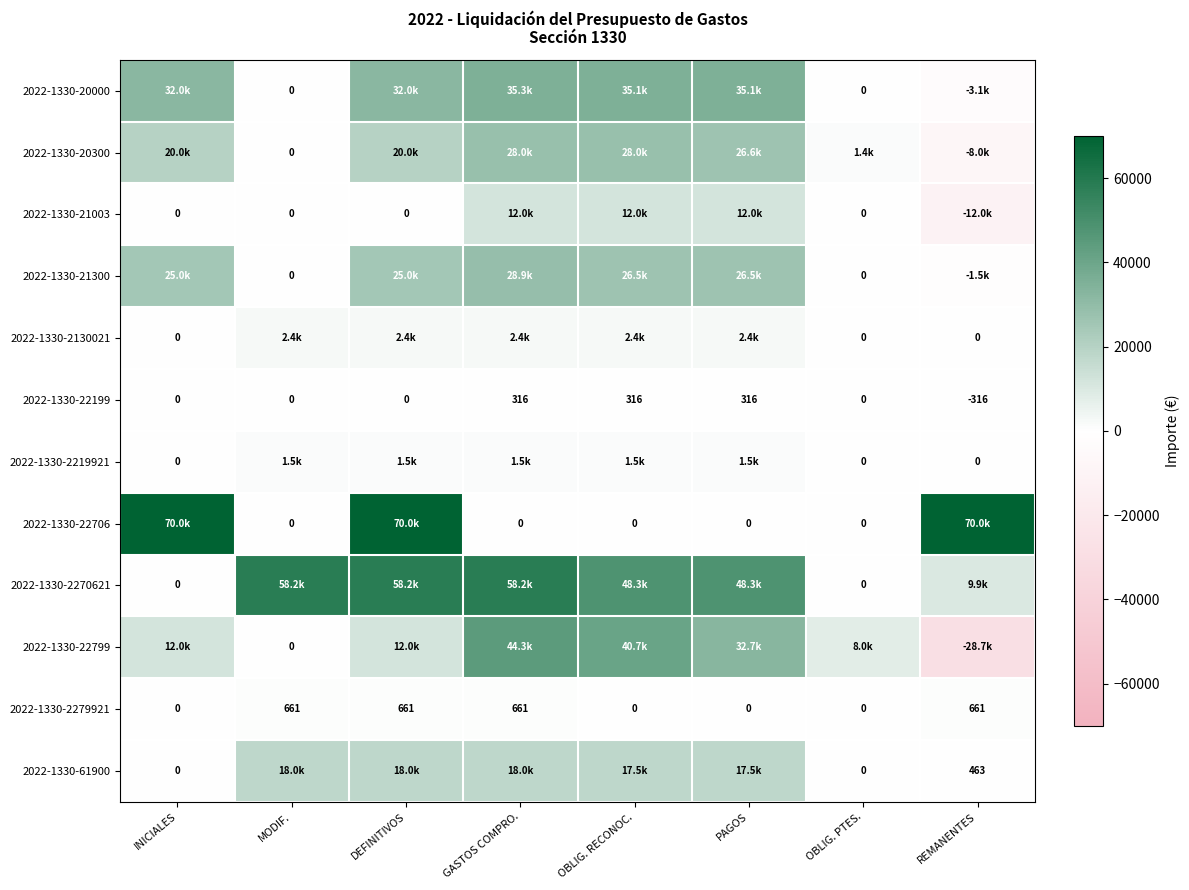

What is the difference between the maximum and minimum values in the 2022-1330-2219921 series?

1467.1